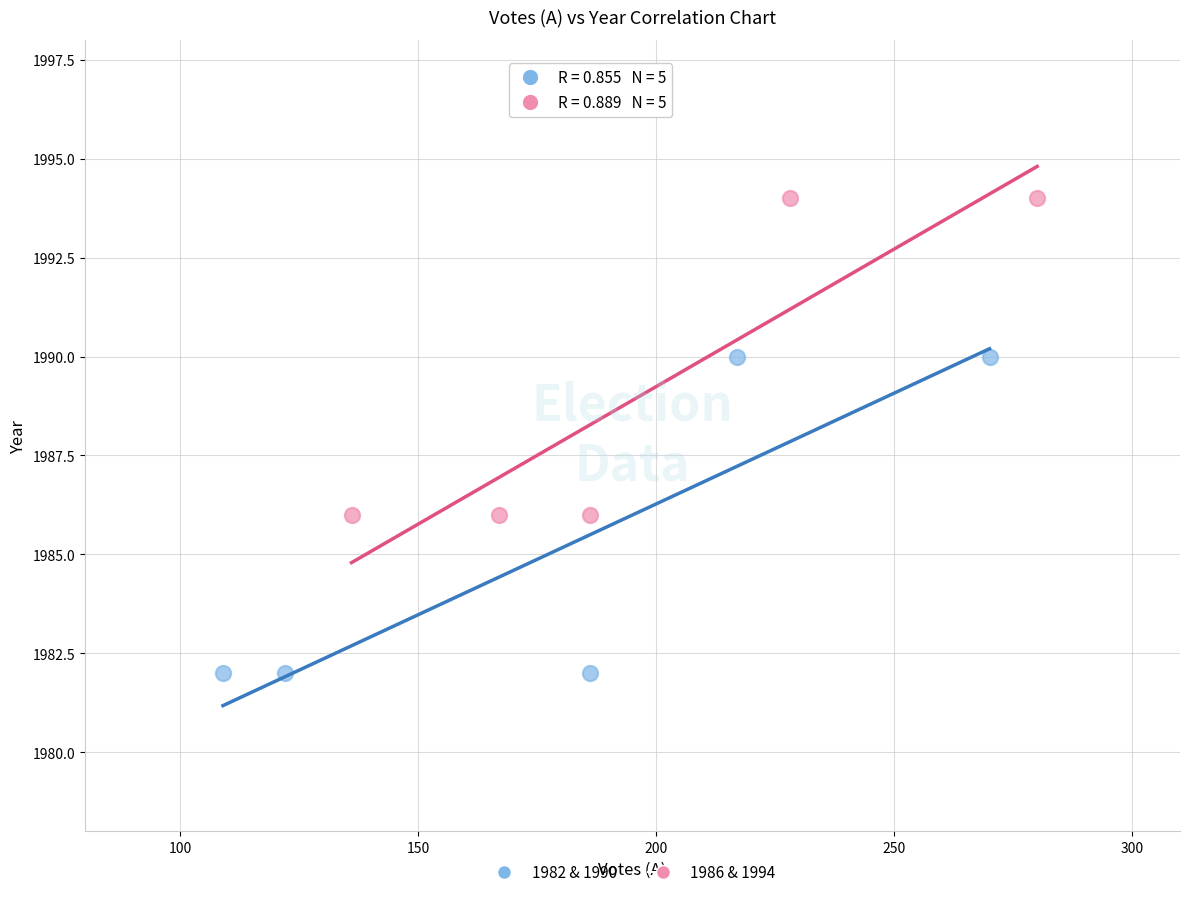

Which series contains the highest Y value?

1986 & 1994